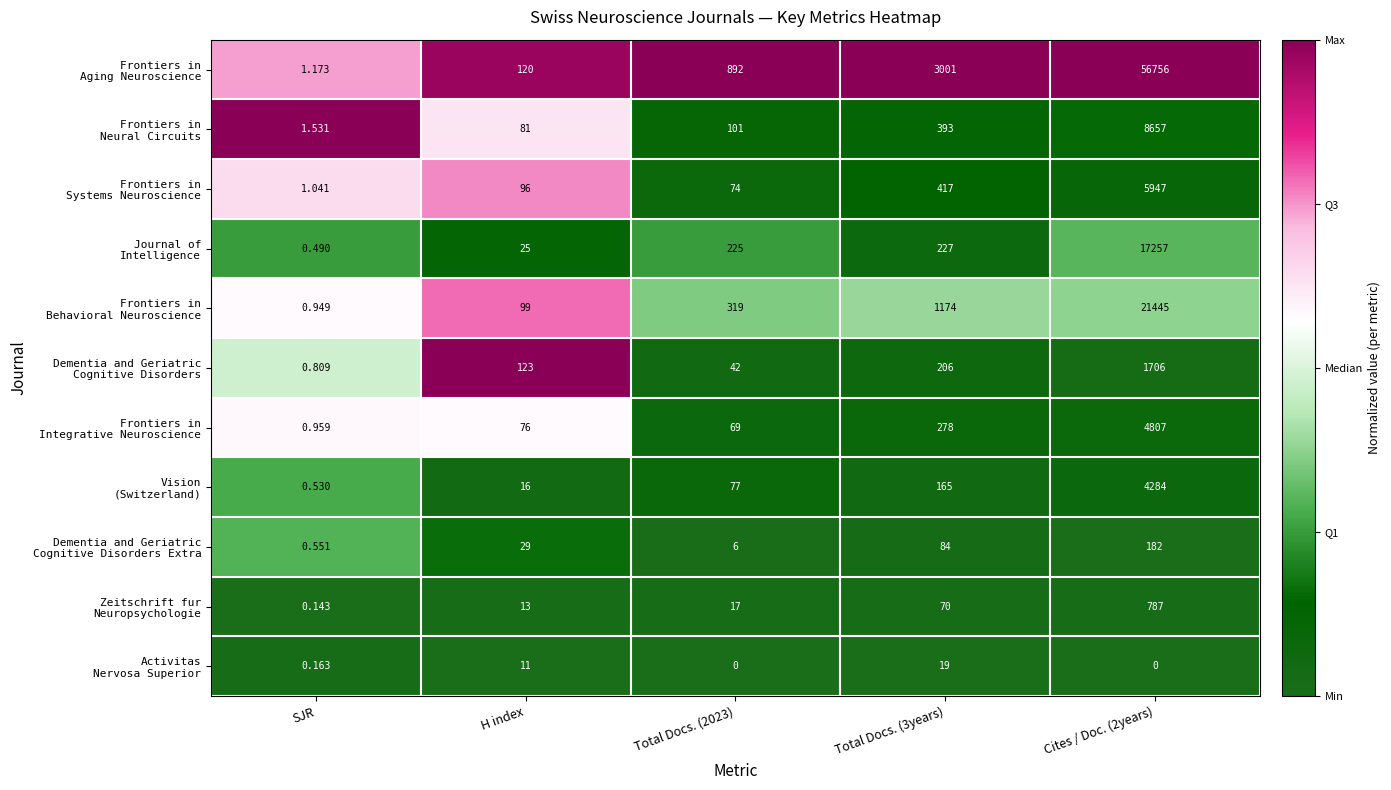

Which has a higher value, Total Docs. (3years) or H index?

Total Docs. (3years)